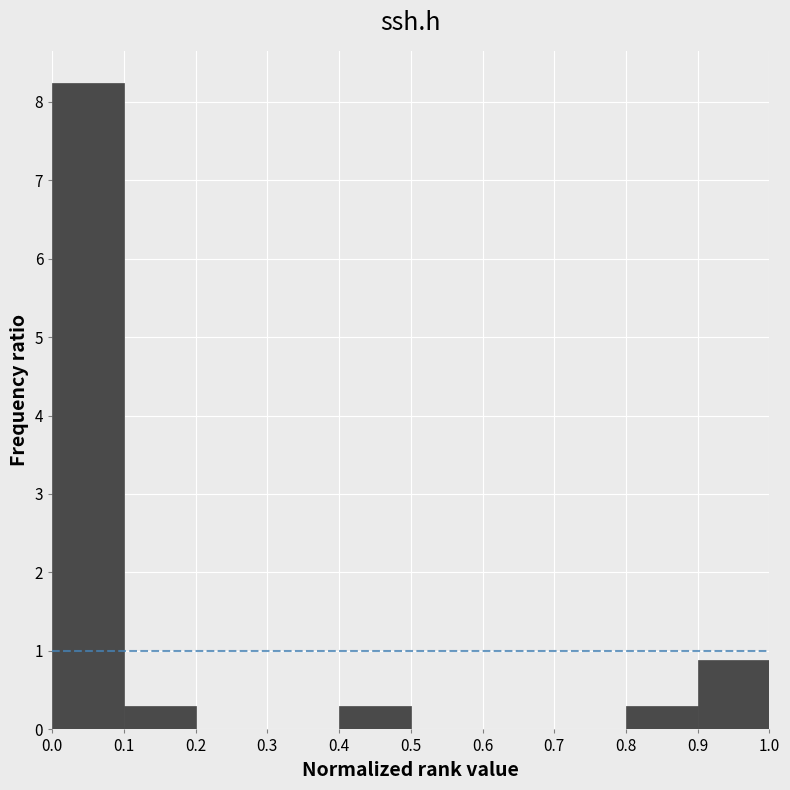

Reading left to right, transcribe this chart: for each bar, give the range it covers on the x-axis and its height. The values are not printed on the chart, so give them approximately, as read against the axis.

0.0 to 0.1: 8.2
0.1 to 0.2: 0.3
0.2 to 0.3: 0
0.3 to 0.4: 0
0.4 to 0.5: 0.3
0.5 to 0.6: 0
0.6 to 0.7: 0
0.7 to 0.8: 0
0.8 to 0.9: 0.3
0.9 to 1.0: 0.9